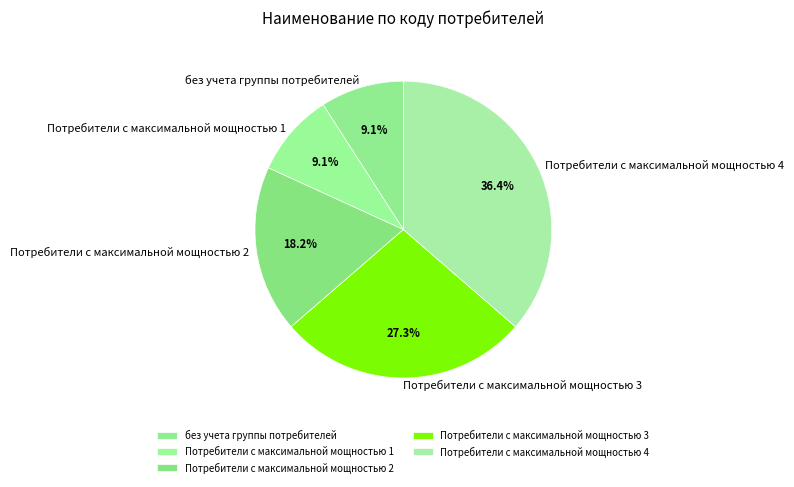

Approximately how many times larger is the value at Потребители с максимальной мощностью 1 compared to Потребители с максимальной мощностью 2?

0.5